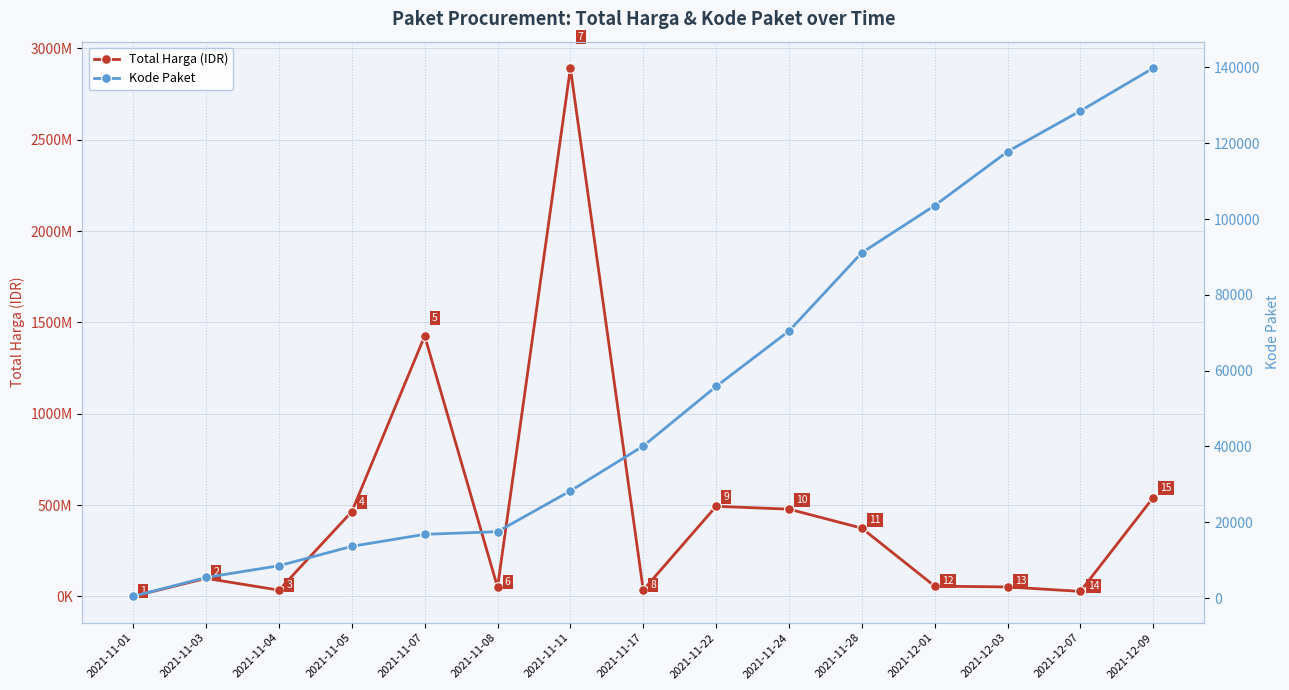

What is the maximum value for Total Harga (IDR)?

2892122000